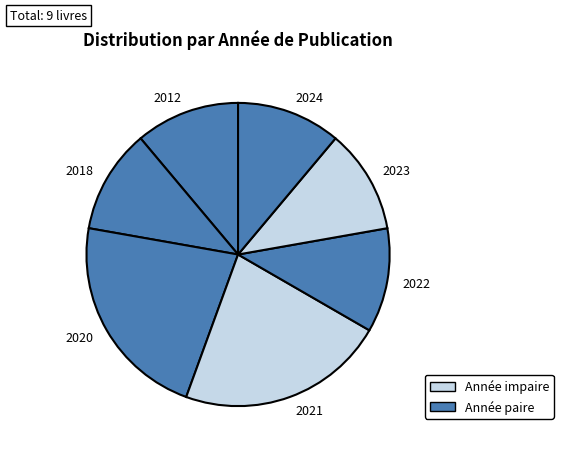

Does 2023 account for over 50% of the chart?

No